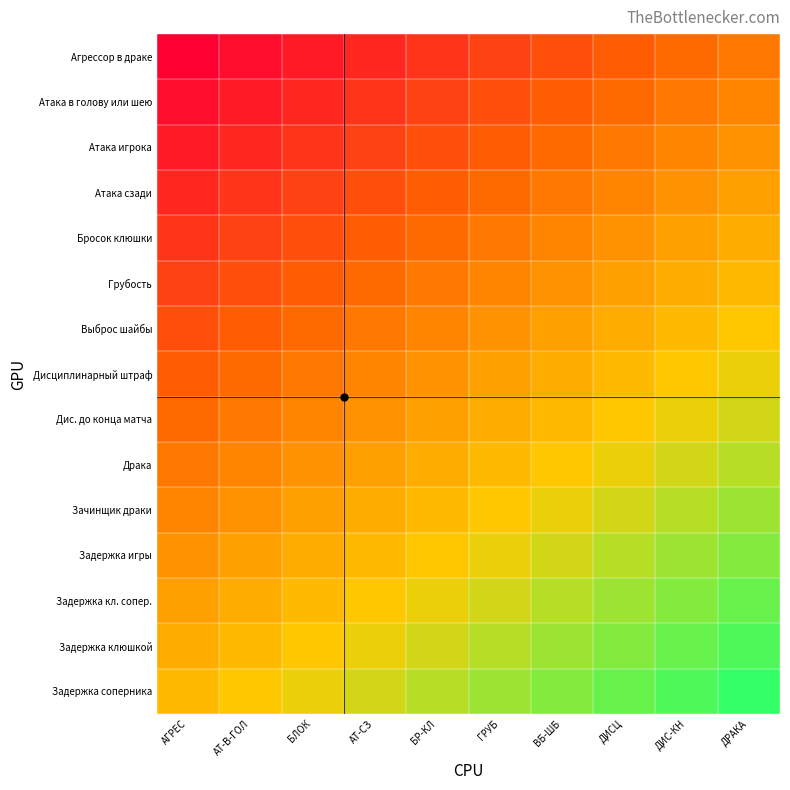

What is the minimum value shown in the chart?

1